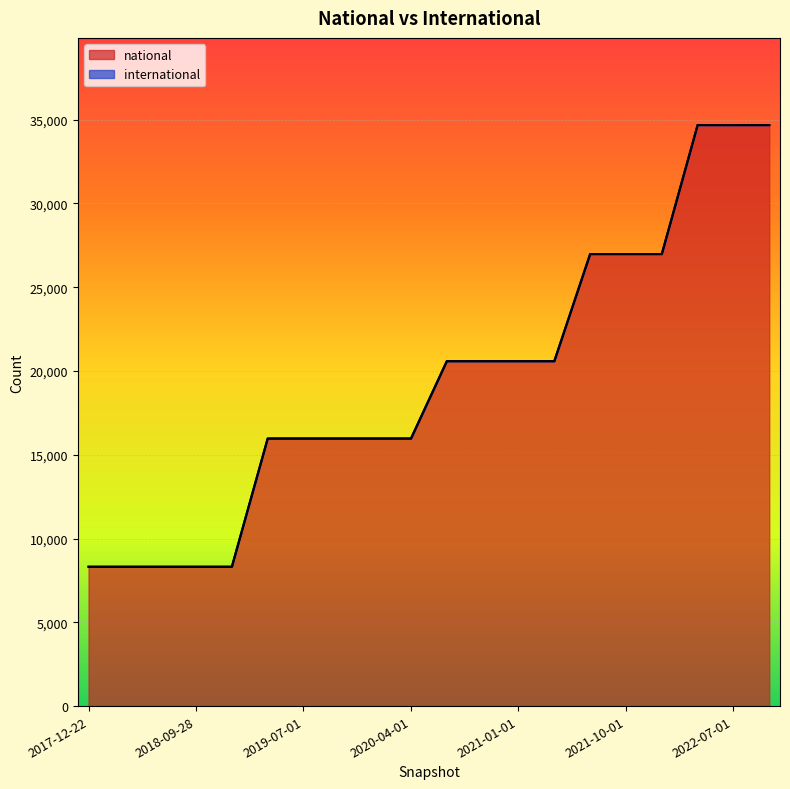

What is the difference between the maximum and minimum values?

26362